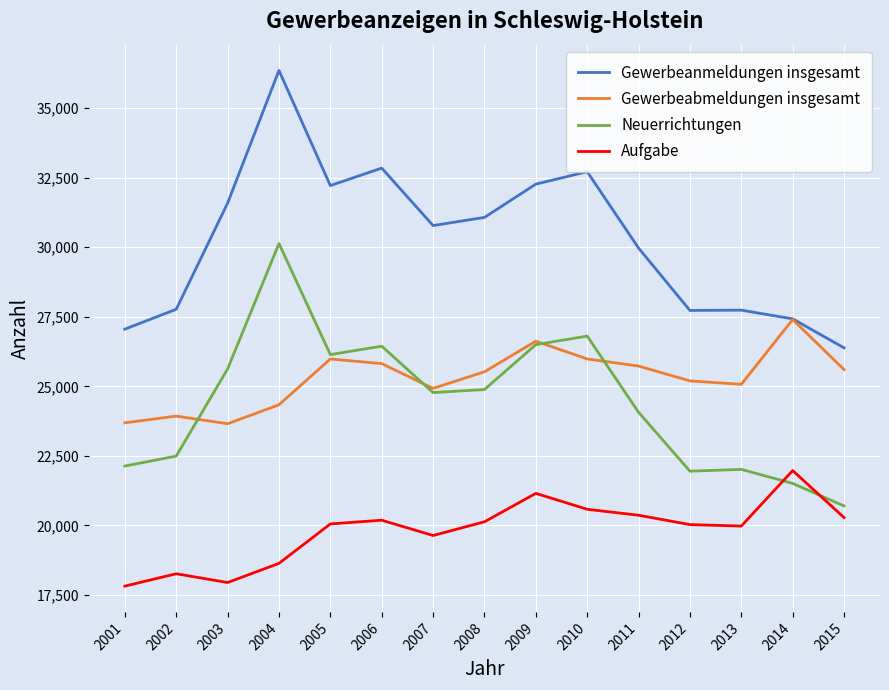

Is this an area chart (filled region under the line)?

No